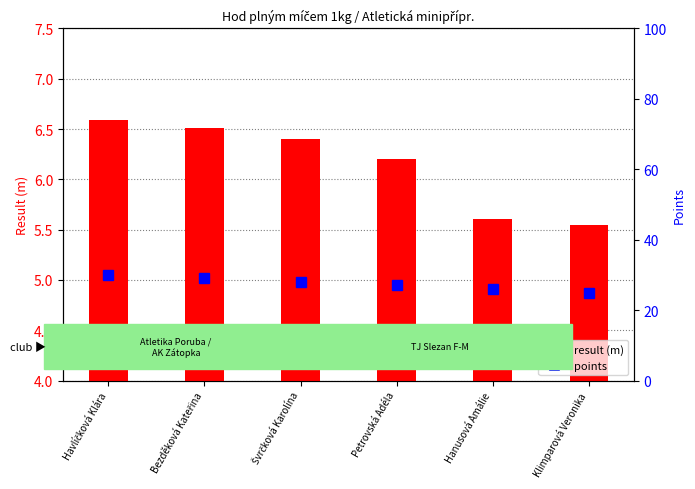

Reading right to left, transcribe all the data shown in this chart.

result (m): 5.5	5.6	6.2	6.4	6.5	6.6
points: 25.0	26.0	27.0	28.0	29.0	30.0